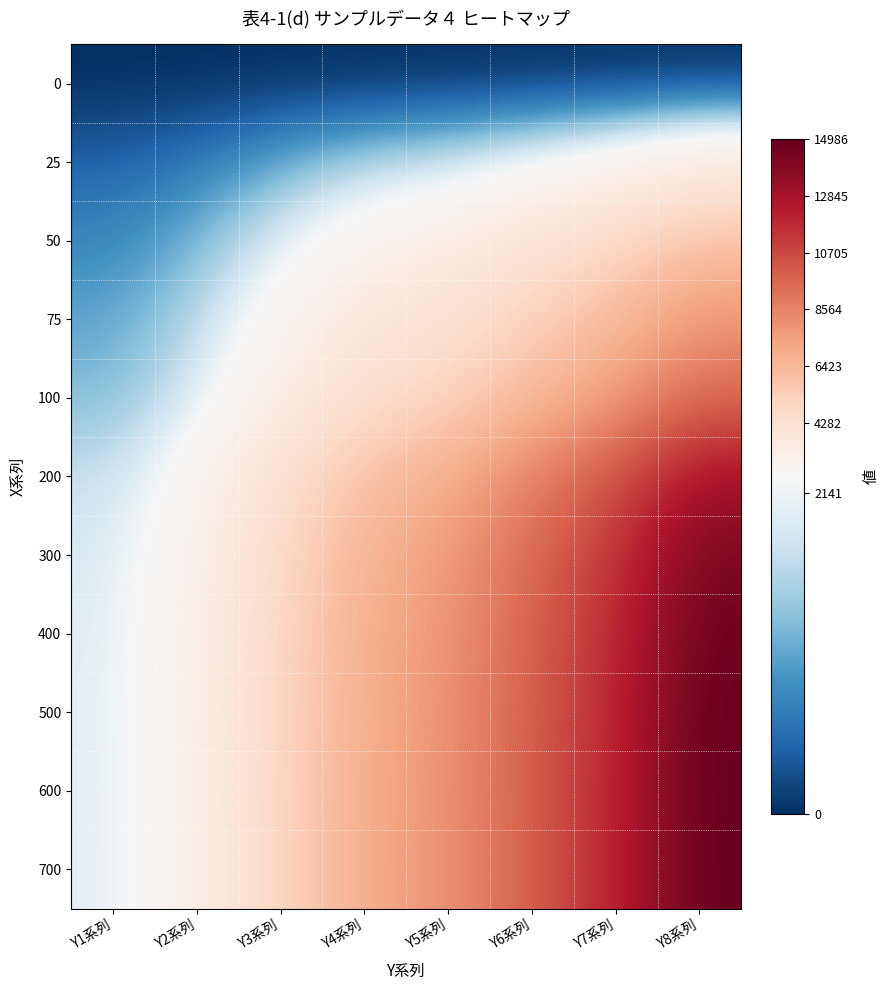

Reading left to right, list all the values displayed in this chart.

0: Y1系列=0.0	Y2系列=0.0	Y3系列=0.0	Y4系列=0.0	Y5系列=0.0	Y6系列=0.0	Y7系列=0.0	Y8系列=0.0
25: Y1系列=442.4	Y2系列=663.6	Y3系列=1106.0	Y4系列=1548.4	Y5系列=1769.6	Y6系列=2212.0	Y7系列=2654.4	Y8系列=3318.0
50: Y1系列=786.9	Y2系列=1180.4	Y3系列=1967.3	Y4系列=2754.3	Y5系列=3147.8	Y6系列=3934.7	Y7系列=4721.6	Y8系列=5902.0
75: Y1系列=1055.3	Y2系列=1582.9	Y3系列=2638.2	Y4系列=3693.4	Y5系列=4221.1	Y6系列=5276.3	Y7系列=6331.6	Y8系列=7914.5
100: Y1系列=1264.2	Y2系列=1896.4	Y3系列=3160.6	Y4系列=4424.8	Y5系列=5057.0	Y6系列=6321.2	Y7系列=7585.4	Y8系列=9481.8
200: Y1系列=1729.3	Y2系列=2594.0	Y3系列=4323.3	Y4系列=6052.7	Y5系列=6917.3	Y6系列=8646.6	Y7系列=10376.0	Y8系列=12970.0
300: Y1系列=1900.4	Y2系列=2850.6	Y3系列=4751.1	Y4系列=6651.5	Y5系列=7601.7	Y6系列=9502.1	Y7系列=11402.6	Y8系列=14253.2
400: Y1系列=1963.4	Y2系列=2945.1	Y3系列=4908.4	Y4系列=6871.8	Y5系列=7853.5	Y6系列=9816.8	Y7系列=11780.2	Y8系列=14725.3
500: Y1系列=1986.5	Y2系列=2979.8	Y3系列=4966.3	Y4系列=6952.8	Y5系列=7946.1	Y6系列=9932.6	Y7系列=11919.1	Y8系列=14898.9
600: Y1系列=1995.0	Y2系列=2992.6	Y3系列=4987.6	Y4系列=6982.6	Y5系列=7980.2	Y6系列=9975.2	Y7系列=11970.3	Y8系列=14962.8
700: Y1系列=1998.2	Y2系列=2997.3	Y3系列=4995.4	Y4系列=6993.6	Y5系列=7992.7	Y6系列=9990.9	Y7系列=11989.1	Y8系列=14986.3